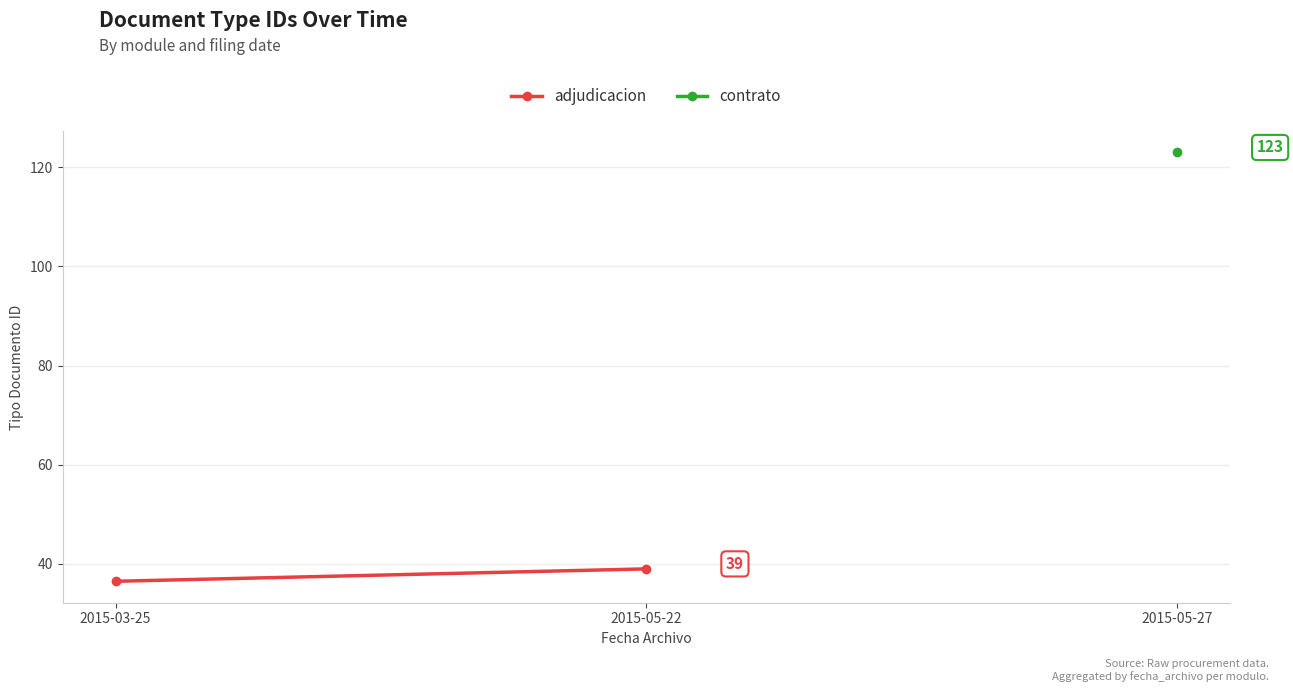

What is the smallest value displayed?

36.5